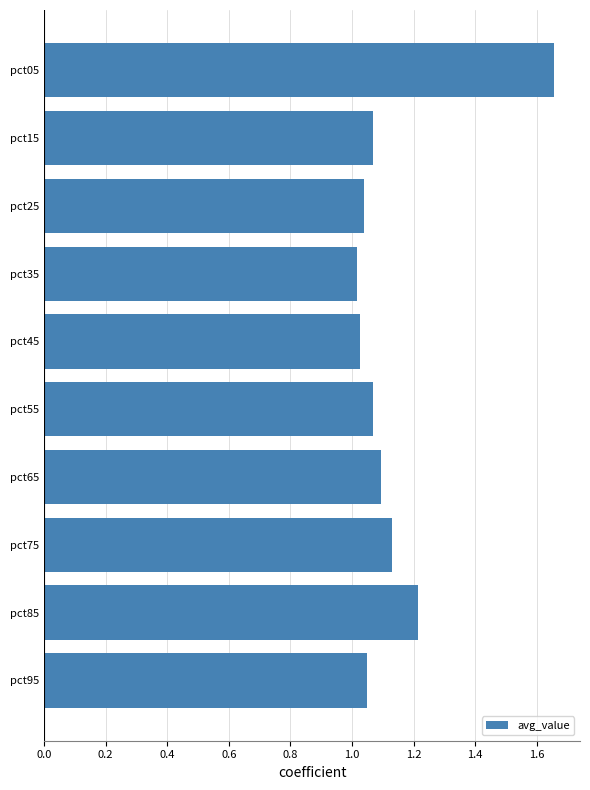

Approximately how many times larger is the value at pct05 compared to pct35?

1.6